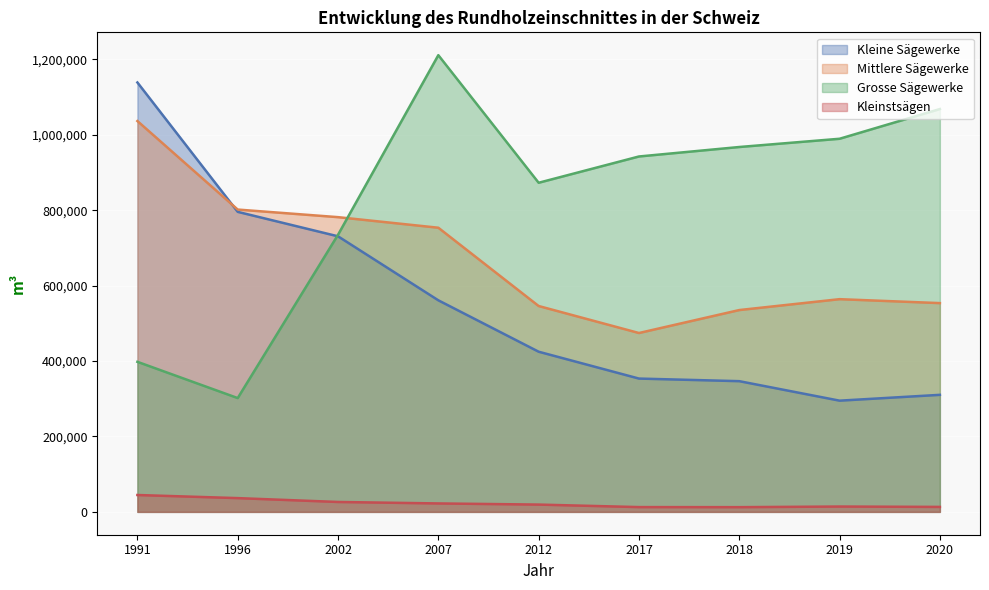

Is the value of Kleine Sägewerke at 2019 greater than the value of Mittlere Sägewerke at 2020?

No